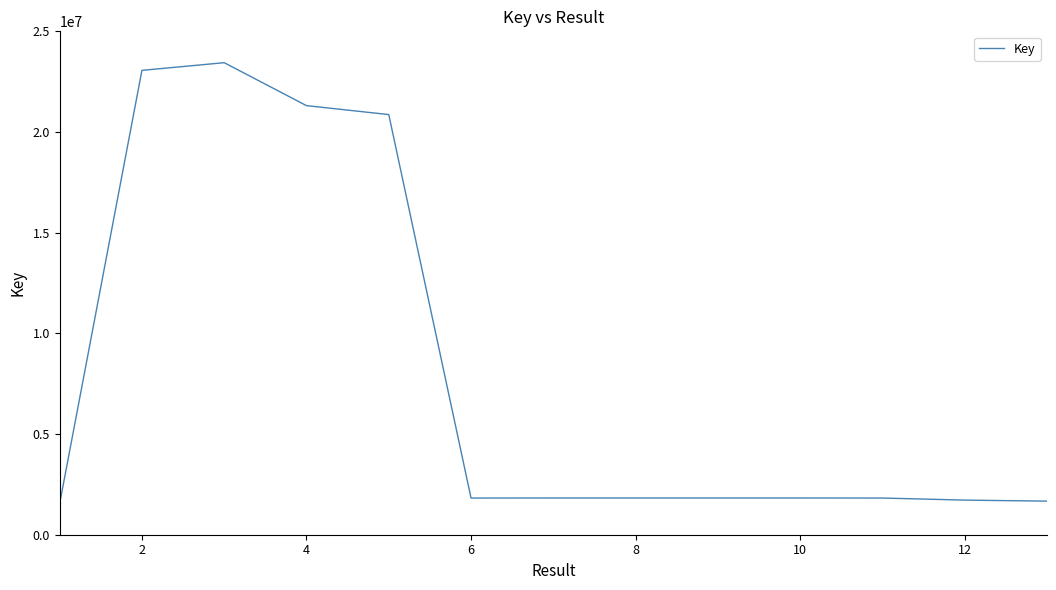

Count the number of data series in this chart.

1